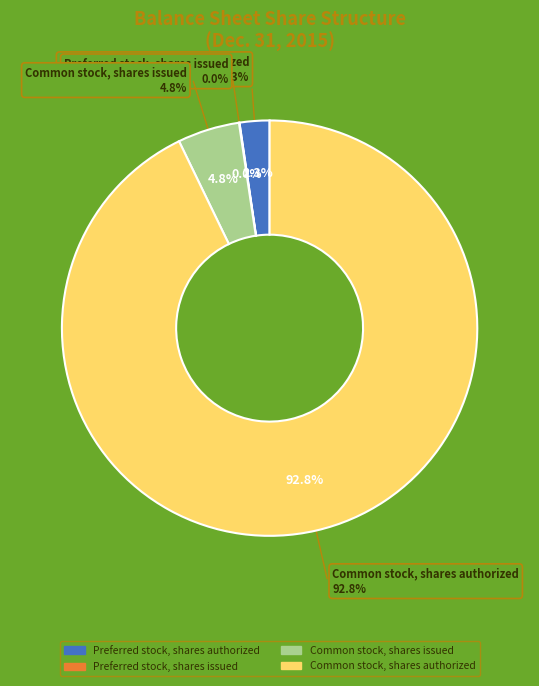

Approximately how many times larger is the value at Preferred stock, shares authorized compared to Preferred stock, shares issued?

56.6